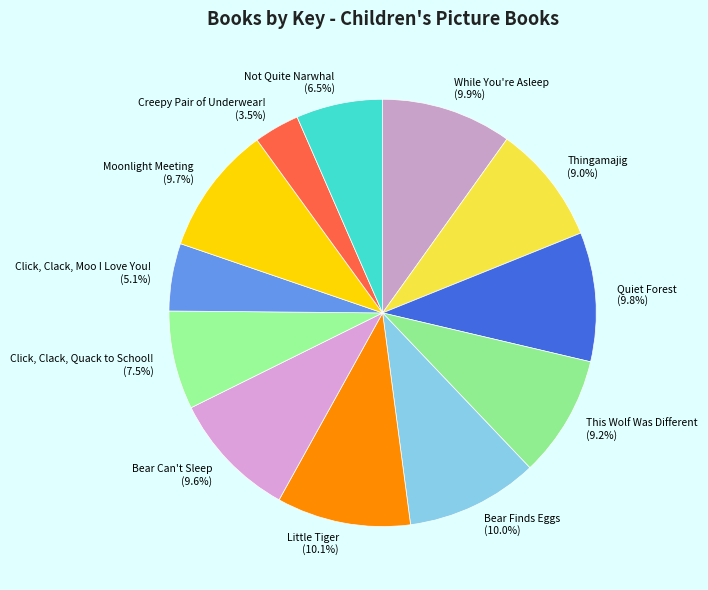

Rank the categories by value from lowest to highest.

Creepy Pair of Underwear!, Click, Clack, Moo I Love You!, Not Quite Narwhal, Click, Clack, Quack to School!, Thingamajig, This Wolf Was Different, Bear Can't Sleep, Moonlight Meeting, Quiet Forest, While You're Asleep, Bear Finds Eggs, Little Tiger